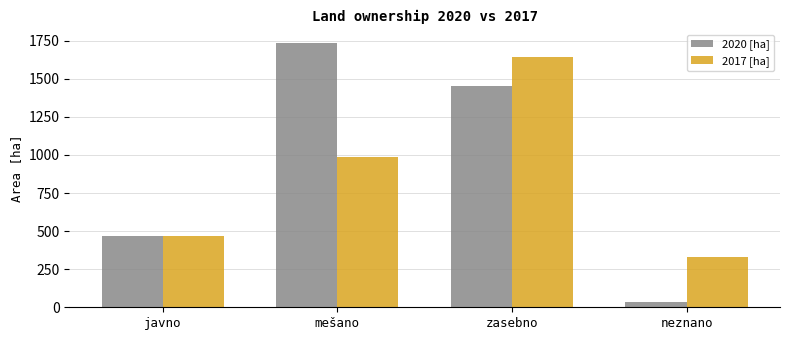

Is the value of 2017 [ha] at neznano greater than the value of 2020 [ha] at zasebno?

No